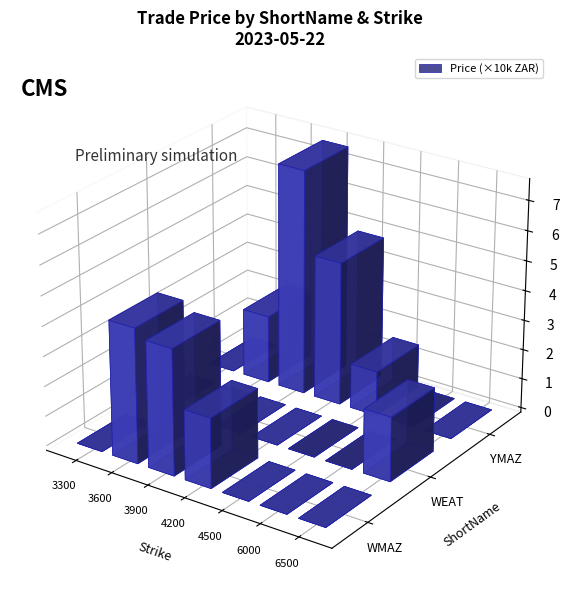

Which category has the highest value across all series?

YMAZ